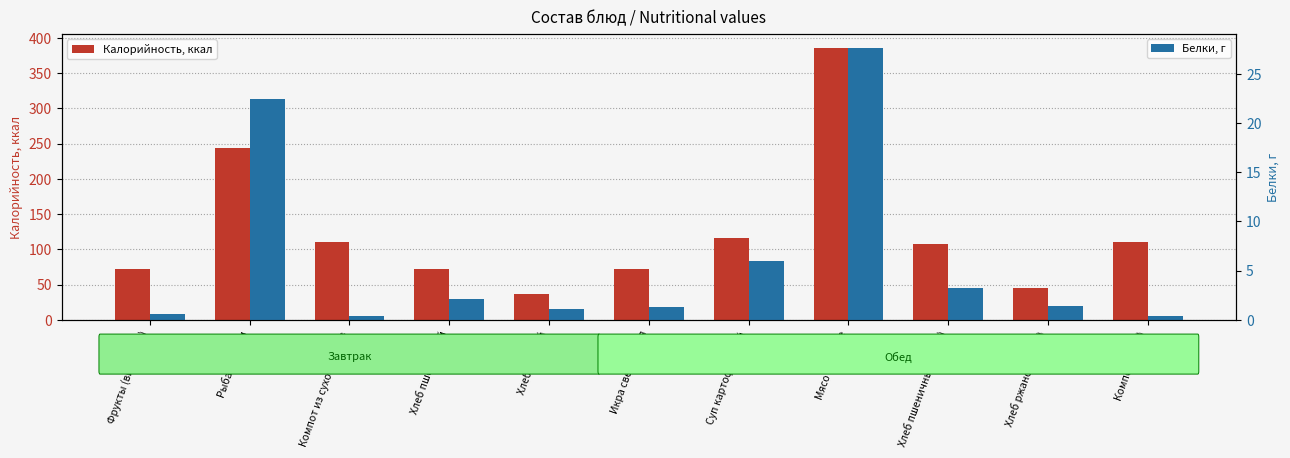

What is the minimum value shown in the chart?

0.4